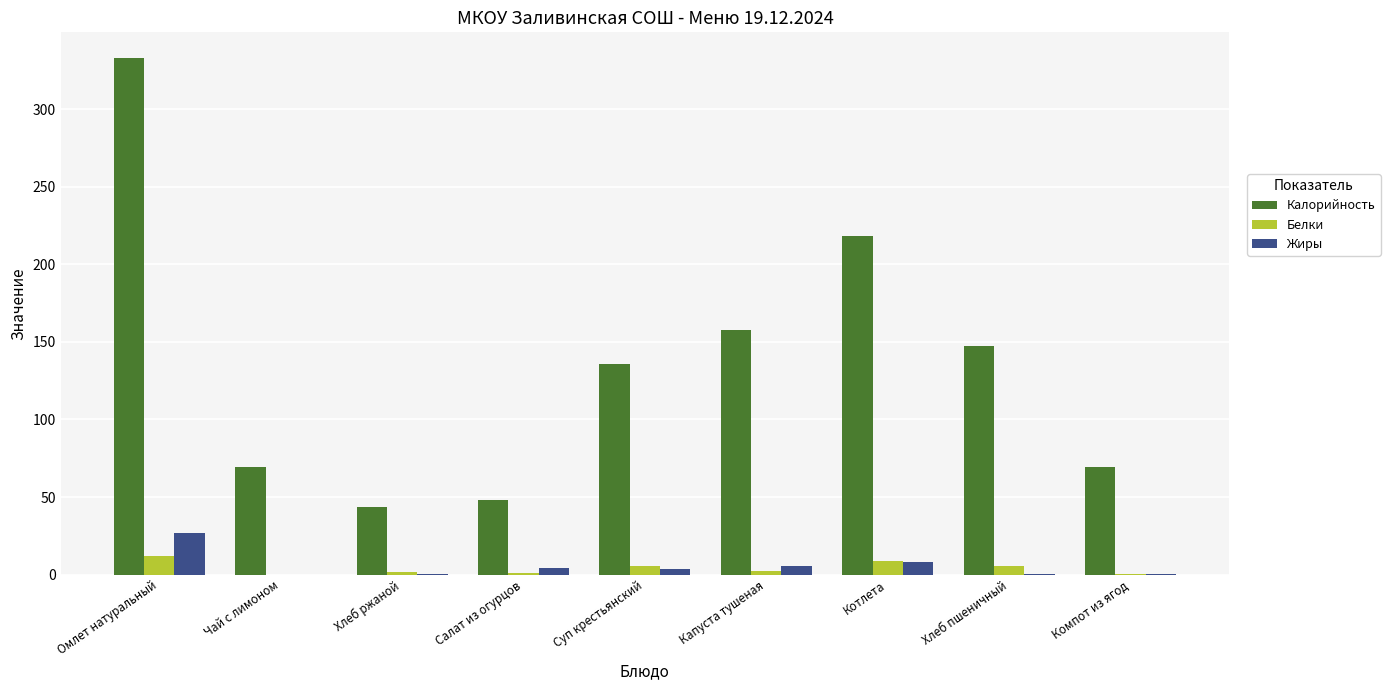

What are all the series names shown in the legend?

Калорийность, Белки, Жиры